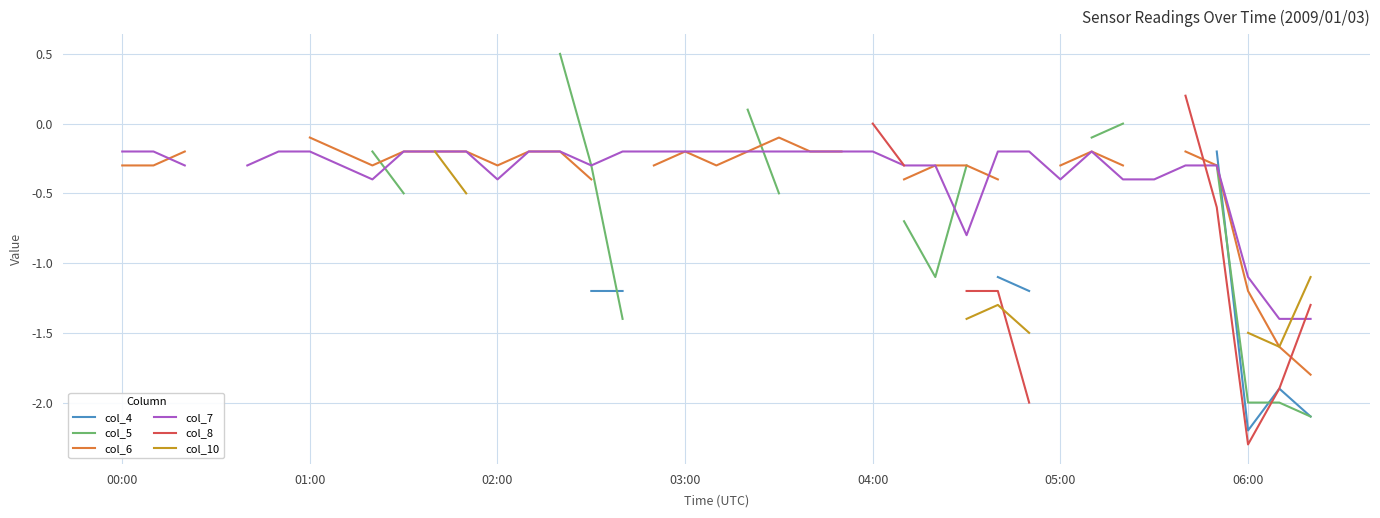

Does the chart display data point markers on the line(s)?

No